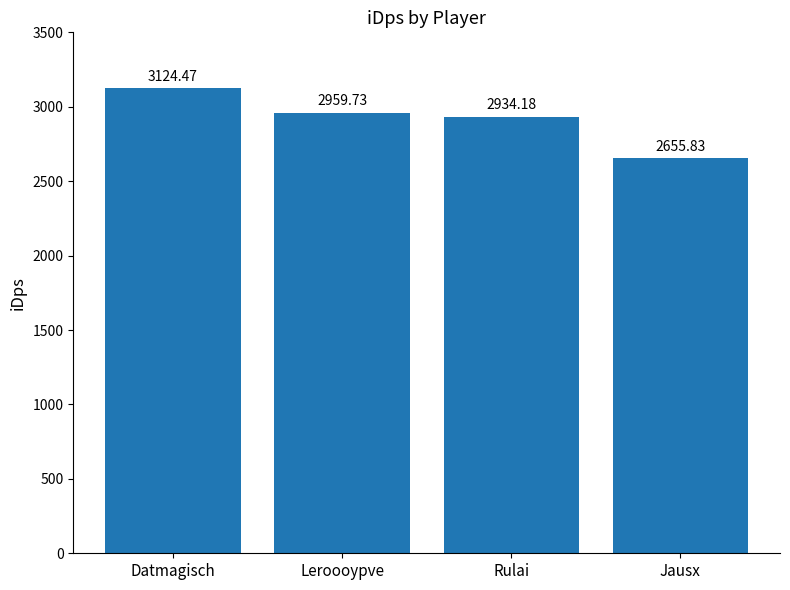

Which label corresponds to the largest value in the chart?

Datmagisch